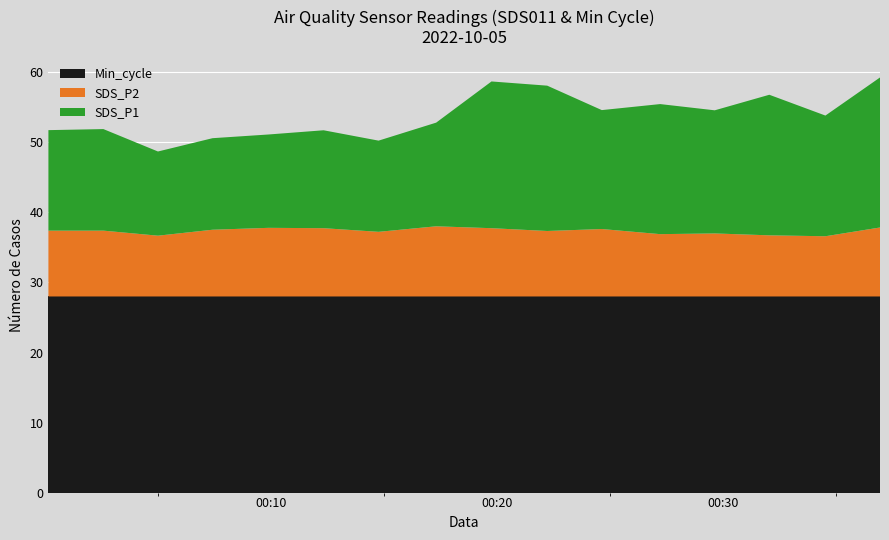

Reading left to right, extract all data points from this chart.

SDS_P1: 14.3	14.5	12.0	13.1	13.3	14.0	13.0	14.8	20.9	20.8	17.0	18.6	17.6	20.1	17.2	21.4
SDS_P2: 9.4	9.4	8.7	9.5	9.8	9.8	9.2	10.0	9.8	9.3	9.6	8.9	9.0	8.7	8.6	9.8
Min_cycle: 28.0	28.0	28.0	28.0	28.0	28.0	28.0	28.0	28.0	28.0	28.0	28.0	28.0	28.0	28.0	28.0